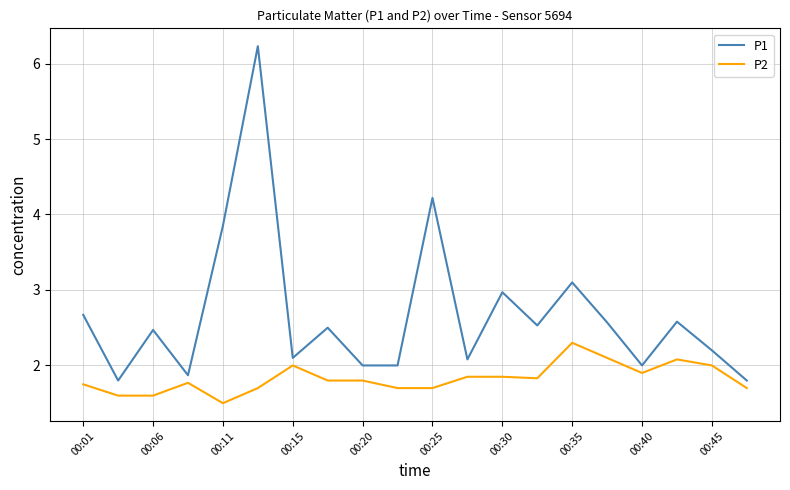

What is the minimum value for P2?

1.5